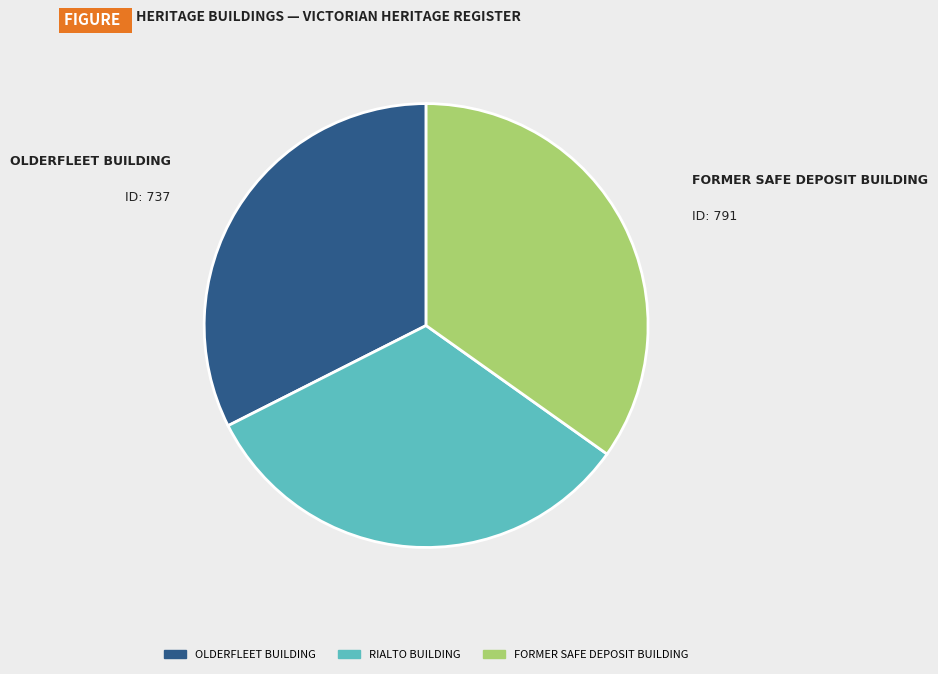

Is the sum of FORMER SAFE DEPOSIT BUILDING and RIALTO BUILDING greater than half?

Yes